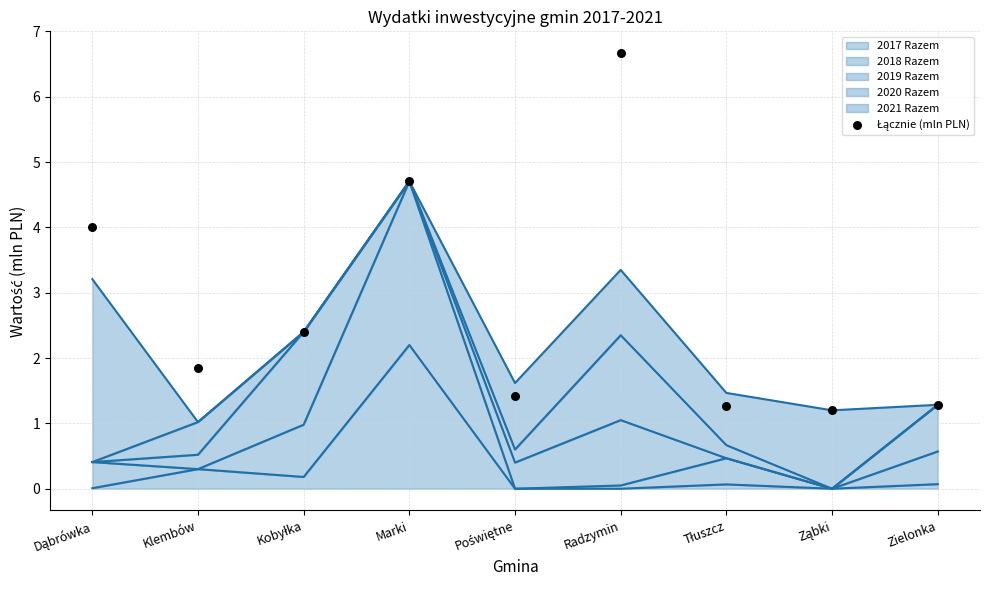

Approximately how many times larger is the value at Poświętne compared to Zielonka?

1.1